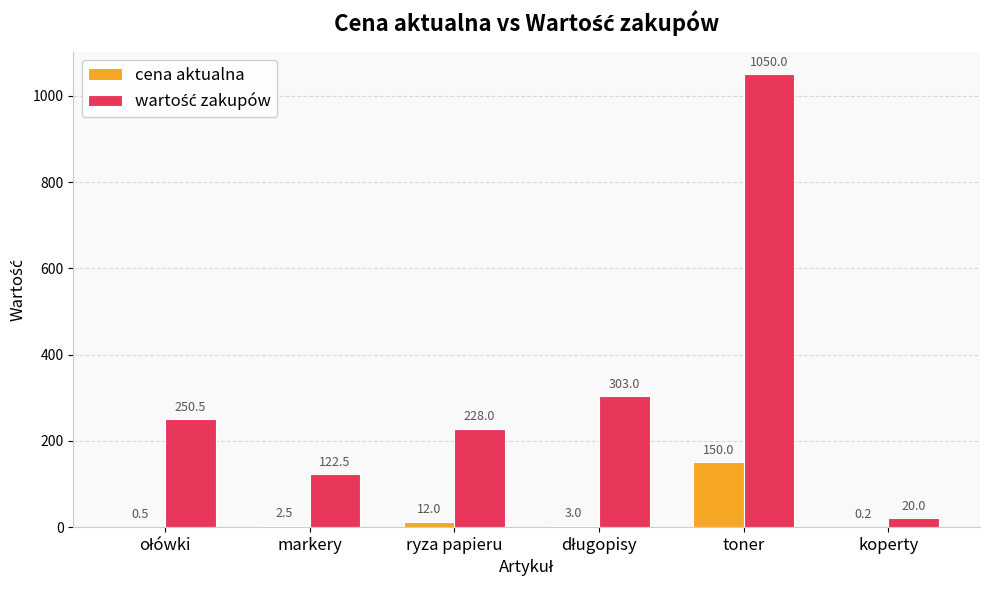

At which category is the sum across all series the highest?

toner